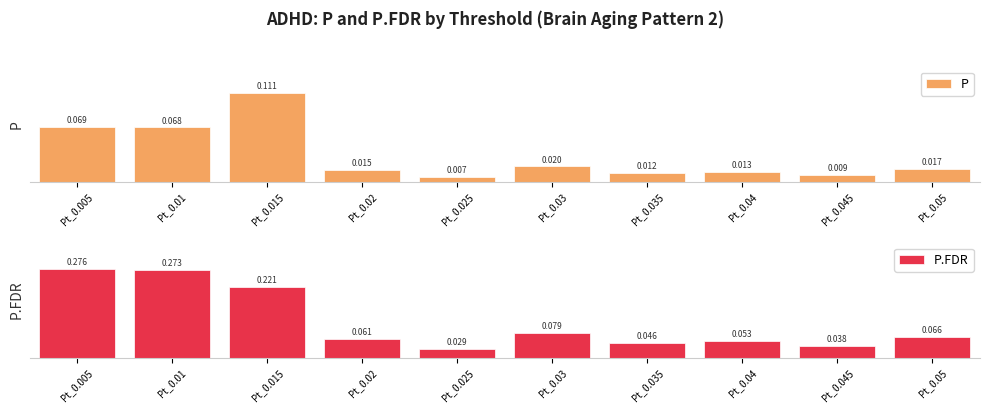

True or false: P has a value of 0.1 at Pt_0.015.

True